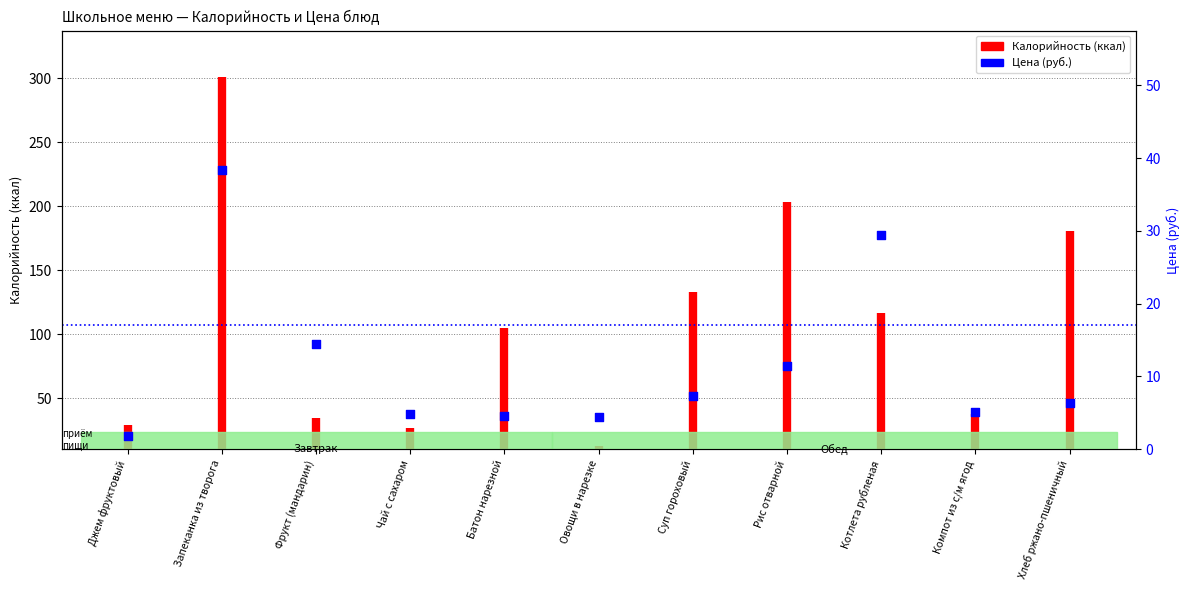

Approximately how many times larger is the value at Суп гороховый compared to Котлета рубленая?

0.2